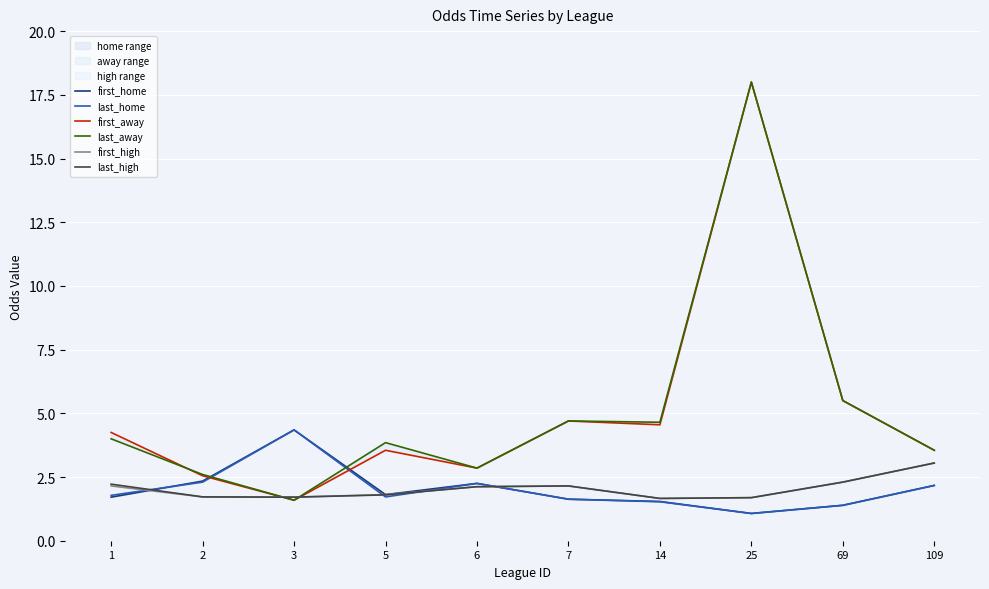

What is the spread (max minus min) of values at 5?

2.1